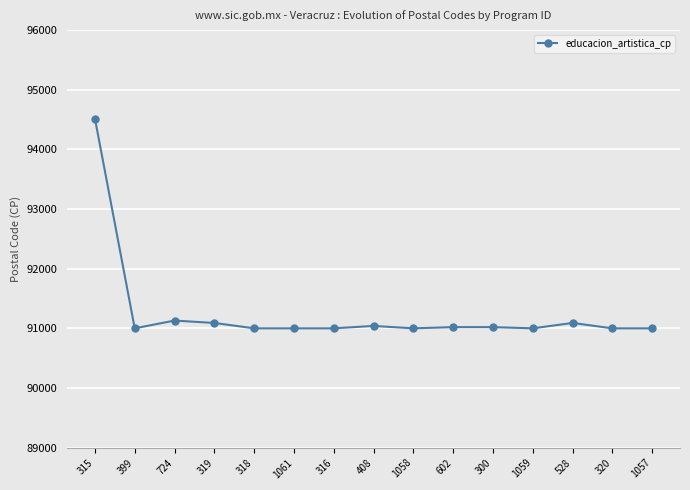

What is the label of the 13th point from the right?

724